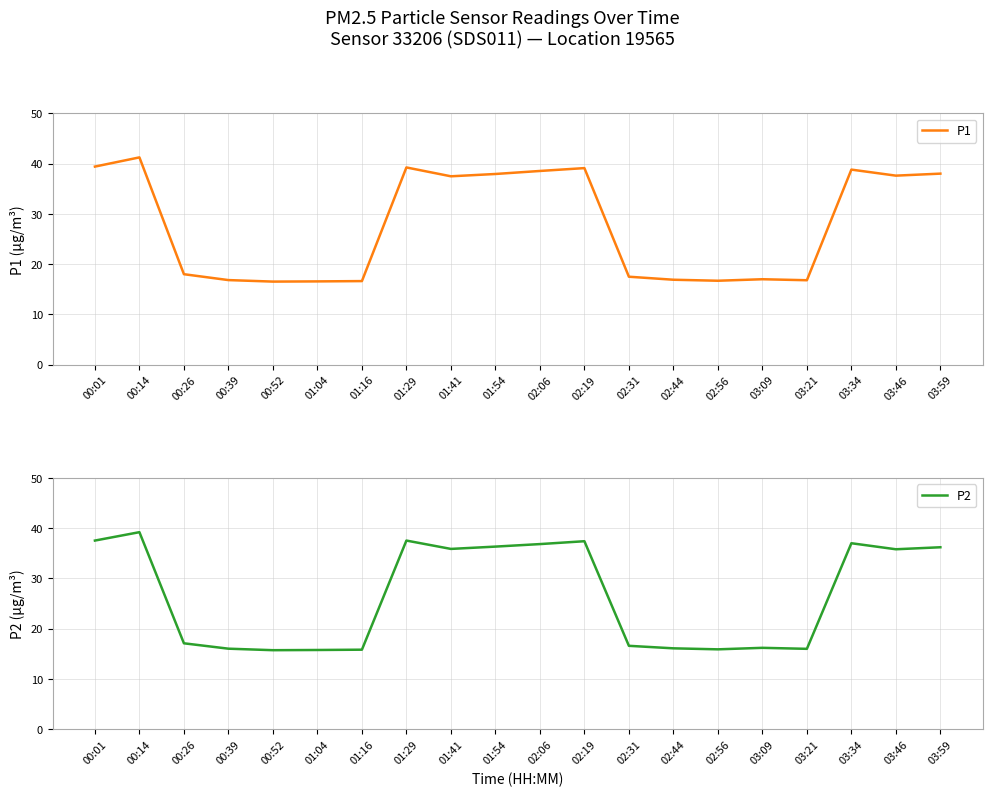

What are all the series names shown in the legend?

P1, P2